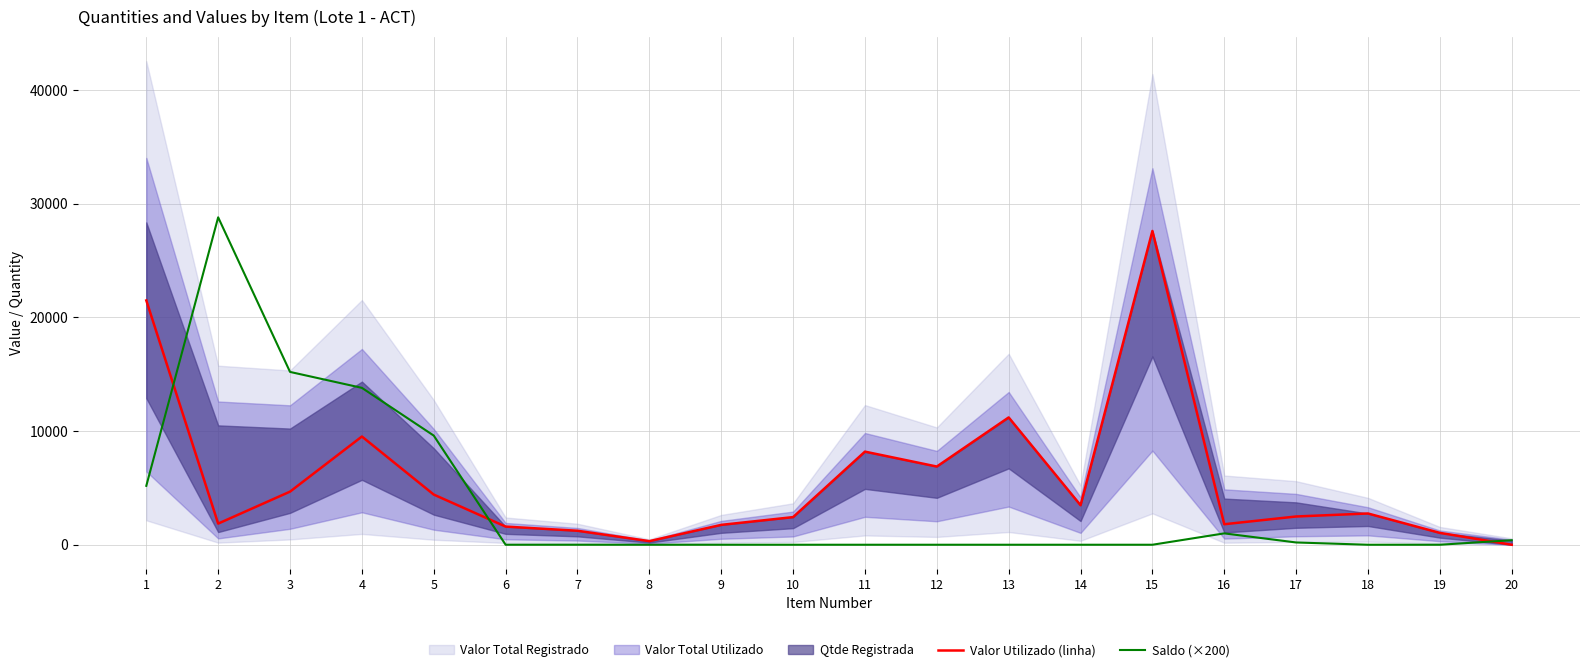

The value of Saldo (×200) at 12 is -10831.5. True or false?

False